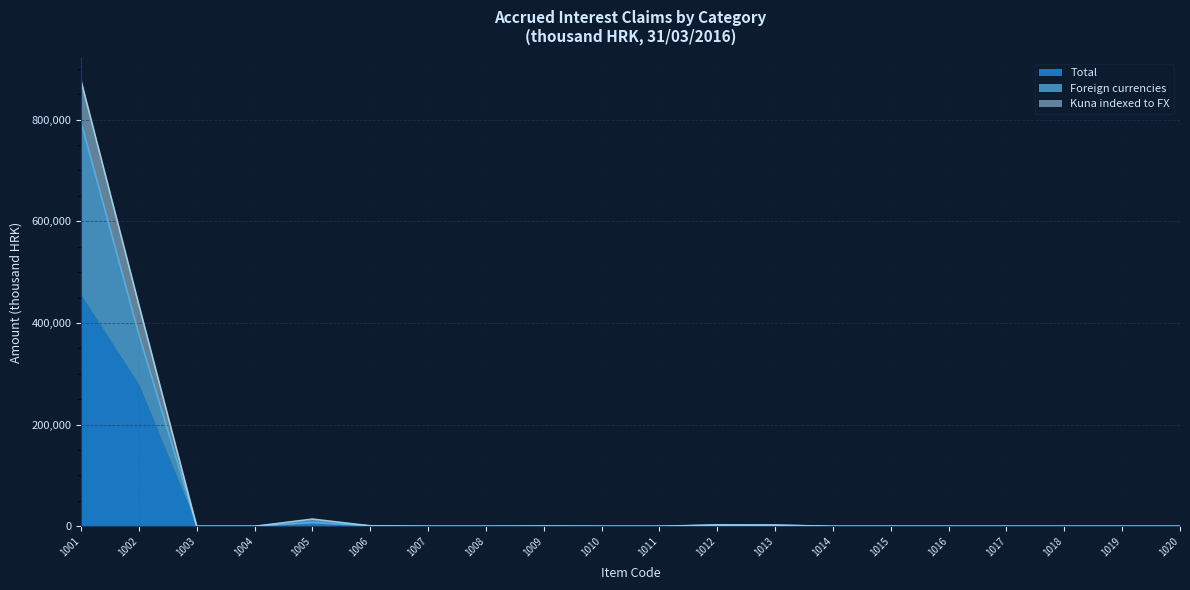

What are all the series names shown in the legend?

Total, Foreign currencies, Kuna indexed to FX